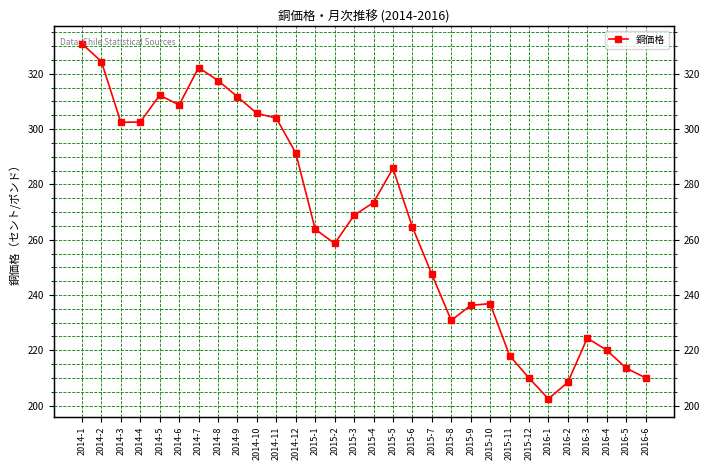

Is it true that the value at 2014-6 is 308.7?

True